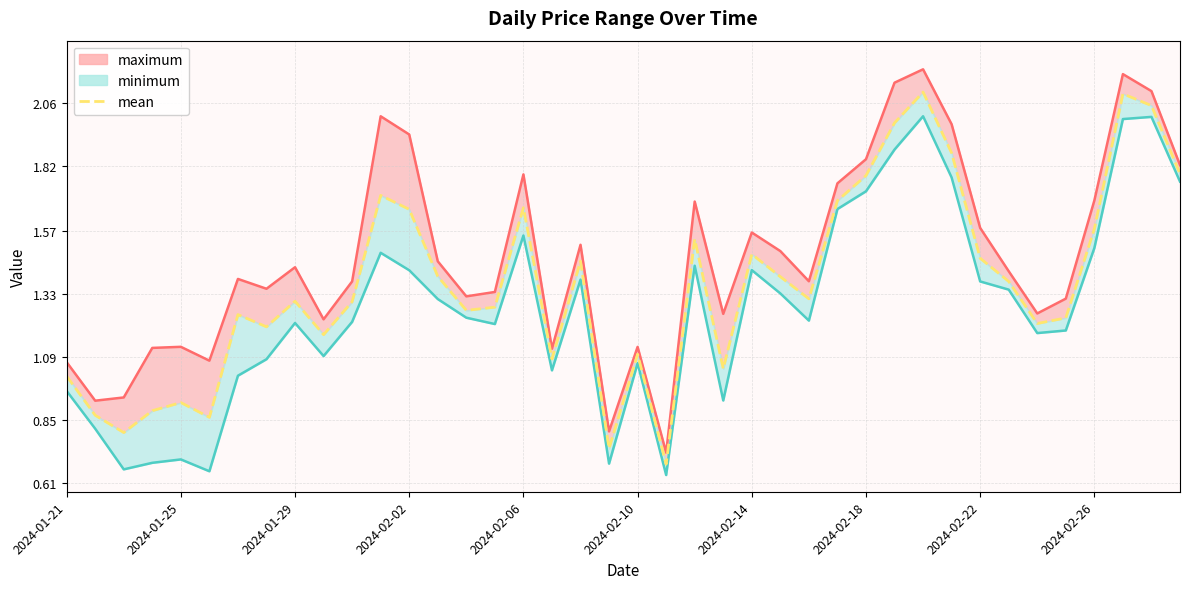

At 2024-02-26, list the series in order from smallest to largest.

minimum_line, mean, maximum_line